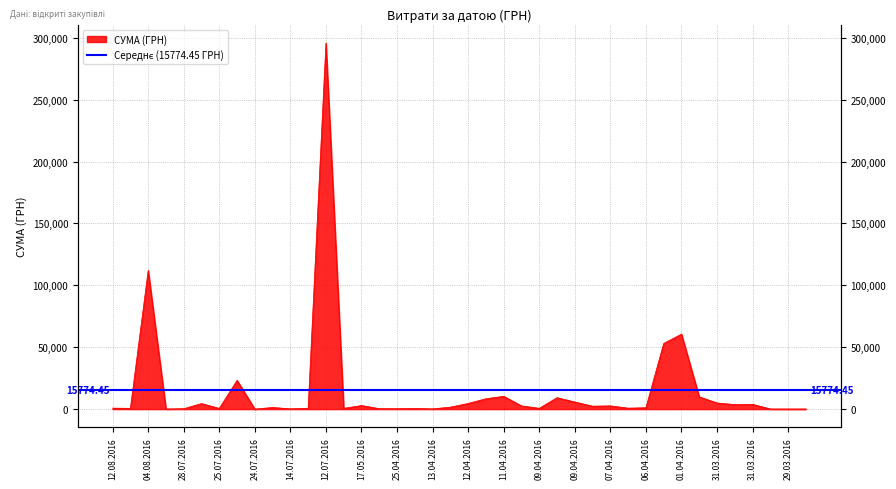

How many lines are shown in the chart?

1